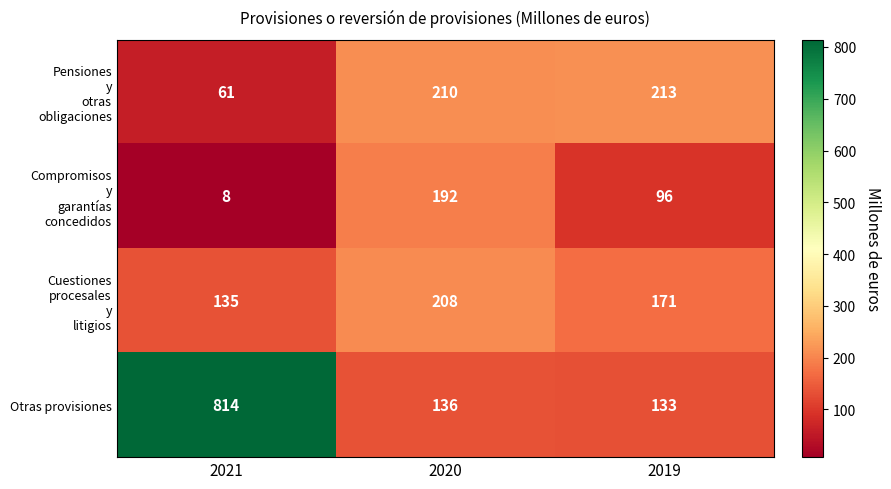

What is the difference between the highest and lowest values at 2019?

117